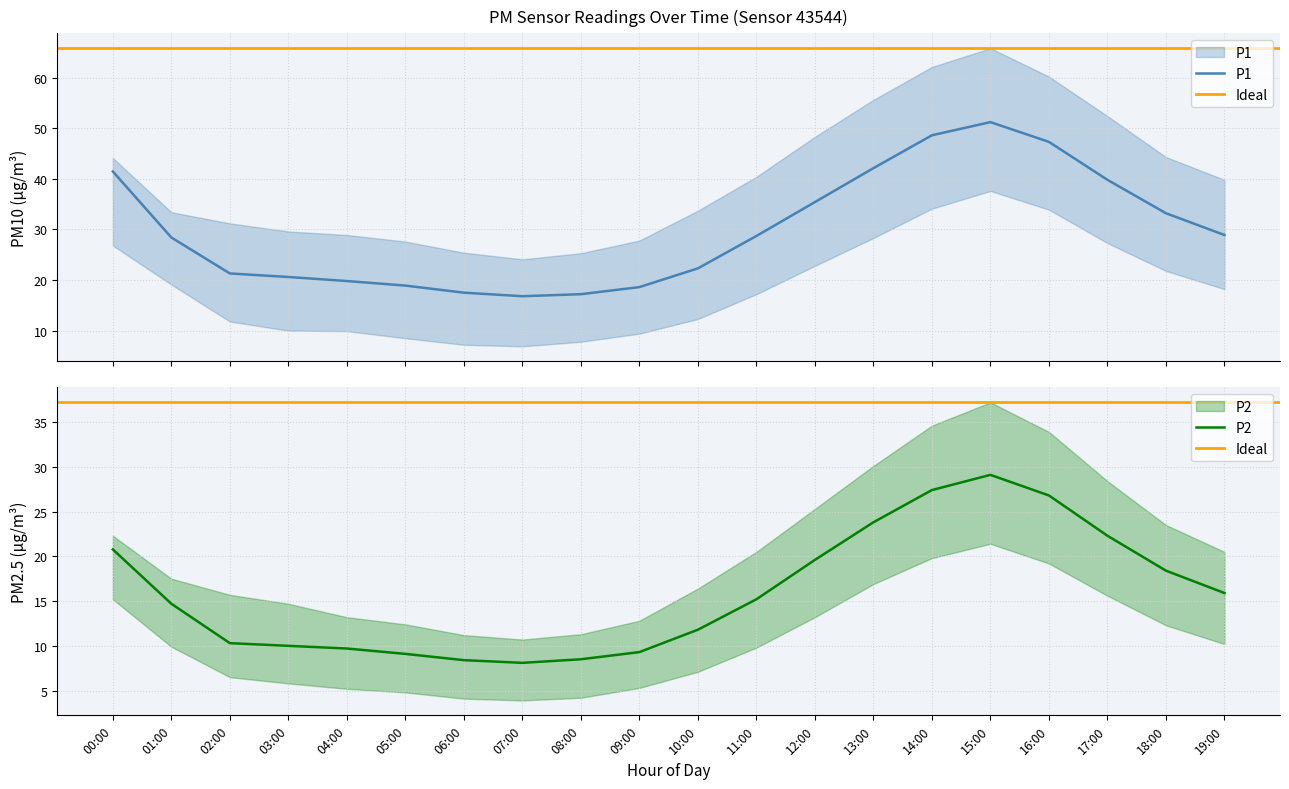

Reading left to right, list all the values displayed in this chart.

P1: 00:00=41.5	01:00=28.4	02:00=21.3	03:00=20.6	04:00=19.8	05:00=18.9	06:00=17.5	07:00=16.8	08:00=17.2	09:00=18.6	10:00=22.3	11:00=28.7	12:00=35.4	13:00=42.1	14:00=48.6	15:00=51.2	16:00=47.3	17:00=39.8	18:00=33.2	19:00=28.9
P1_upper: 00:00=44.1	01:00=33.4	02:00=31.2	03:00=29.6	04:00=28.9	05:00=27.6	06:00=25.4	07:00=24.1	08:00=25.3	09:00=27.8	10:00=33.7	11:00=40.4	12:00=48.3	13:00=55.6	14:00=62.1	15:00=65.8	16:00=60.2	17:00=52.4	18:00=44.3	19:00=39.8
P1_lower: 00:00=26.8	01:00=19.1	02:00=11.8	03:00=10.0	04:00=9.9	05:00=8.5	06:00=7.2	07:00=6.9	08:00=7.8	09:00=9.4	10:00=12.3	11:00=17.2	12:00=22.8	13:00=28.3	14:00=34.1	15:00=37.6	16:00=33.9	17:00=27.3	18:00=21.8	19:00=18.2
P2: 00:00=20.8	01:00=14.7	02:00=10.3	03:00=10.0	04:00=9.7	05:00=9.1	06:00=8.4	07:00=8.1	08:00=8.5	09:00=9.3	10:00=11.8	11:00=15.2	12:00=19.6	13:00=23.8	14:00=27.4	15:00=29.1	16:00=26.8	17:00=22.3	18:00=18.4	19:00=15.9
P2_upper: 00:00=22.3	01:00=17.5	02:00=15.7	03:00=14.7	04:00=13.2	05:00=12.4	06:00=11.2	07:00=10.7	08:00=11.3	09:00=12.8	10:00=16.4	11:00=20.5	12:00=25.3	13:00=30.1	14:00=34.6	15:00=37.2	16:00=33.9	17:00=28.4	18:00=23.5	19:00=20.5
P2_lower: 00:00=15.2	01:00=9.9	02:00=6.5	03:00=5.8	04:00=5.2	05:00=4.8	06:00=4.1	07:00=3.9	08:00=4.2	09:00=5.3	10:00=7.1	11:00=9.8	12:00=13.2	13:00=16.9	14:00=19.8	15:00=21.4	16:00=19.2	17:00=15.6	18:00=12.3	19:00=10.2